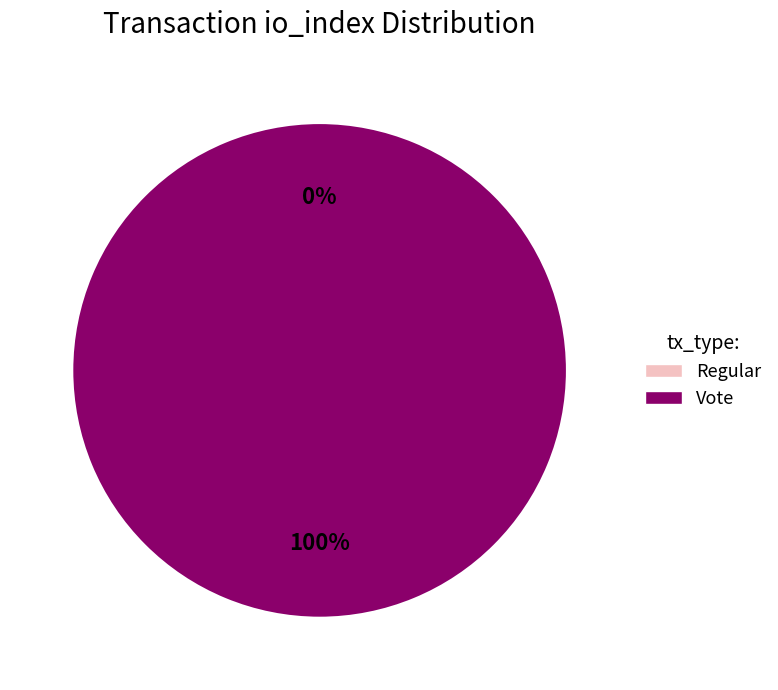

Between Vote (io_index=2) and Regular (io_index=0), which is larger?

Vote (io_index=2)